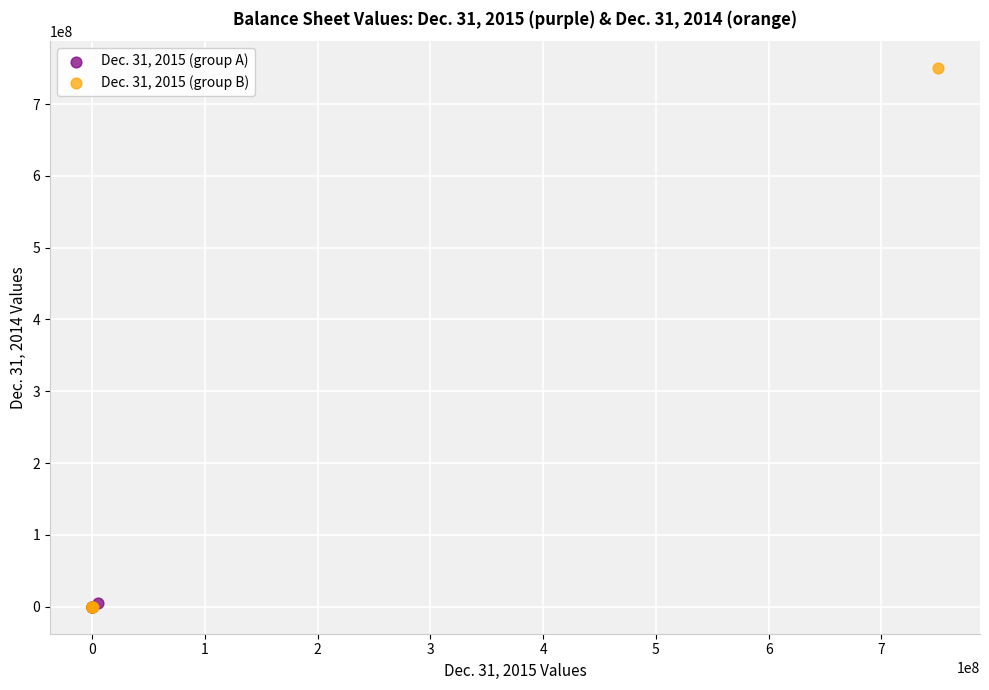

Which series has the largest Y range (max minus min)?

Dec. 31, 2015 (group B)